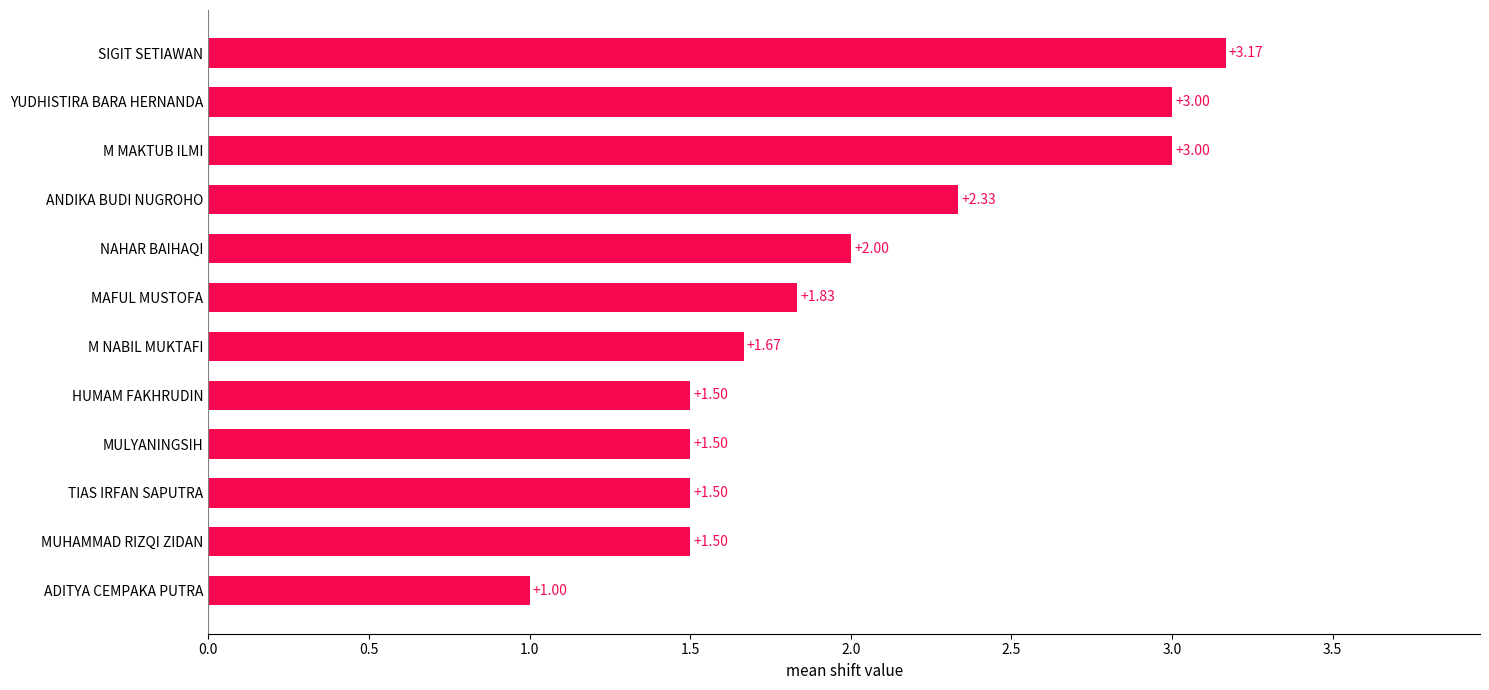

What is the sum of all values?

24.0